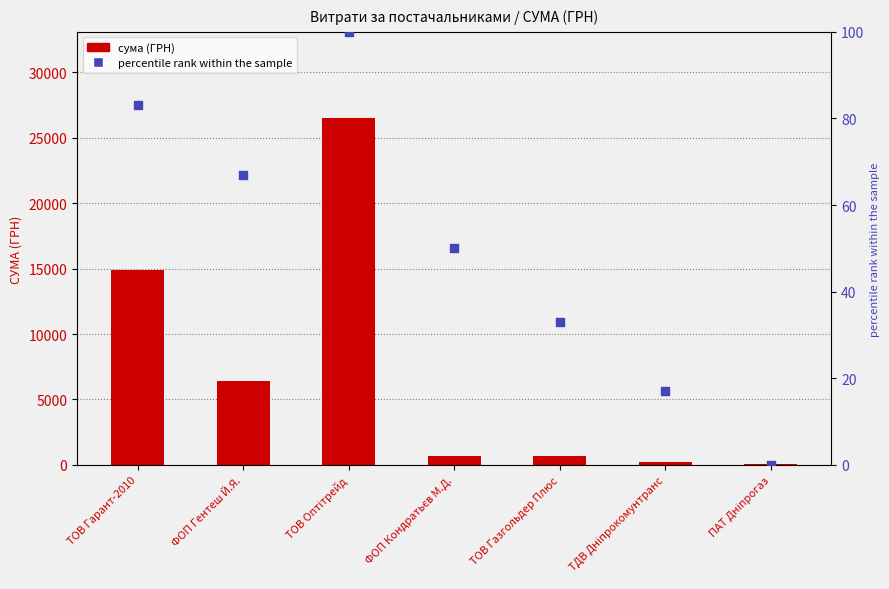

Which series reaches the minimum Y coordinate?

percentile rank within the sample